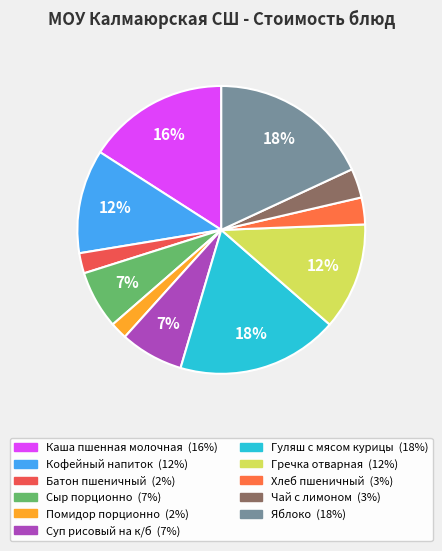

Between Помидор порционно and Хлеб пшеничный, which is larger?

Хлеб пшеничный